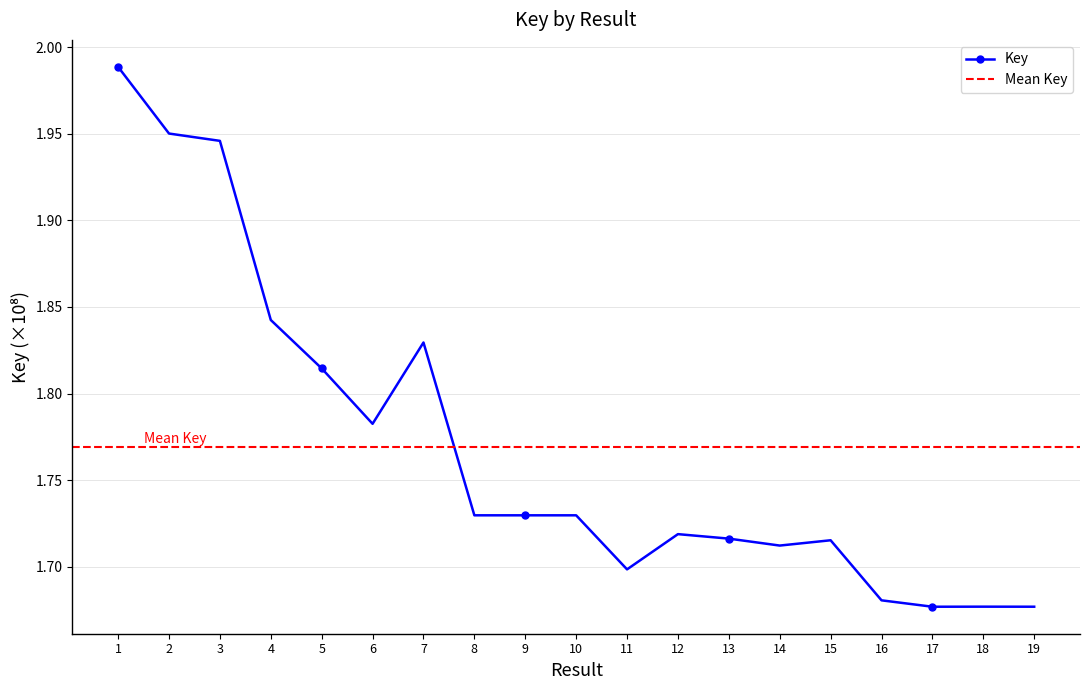

How many categories are shown in the chart?

19